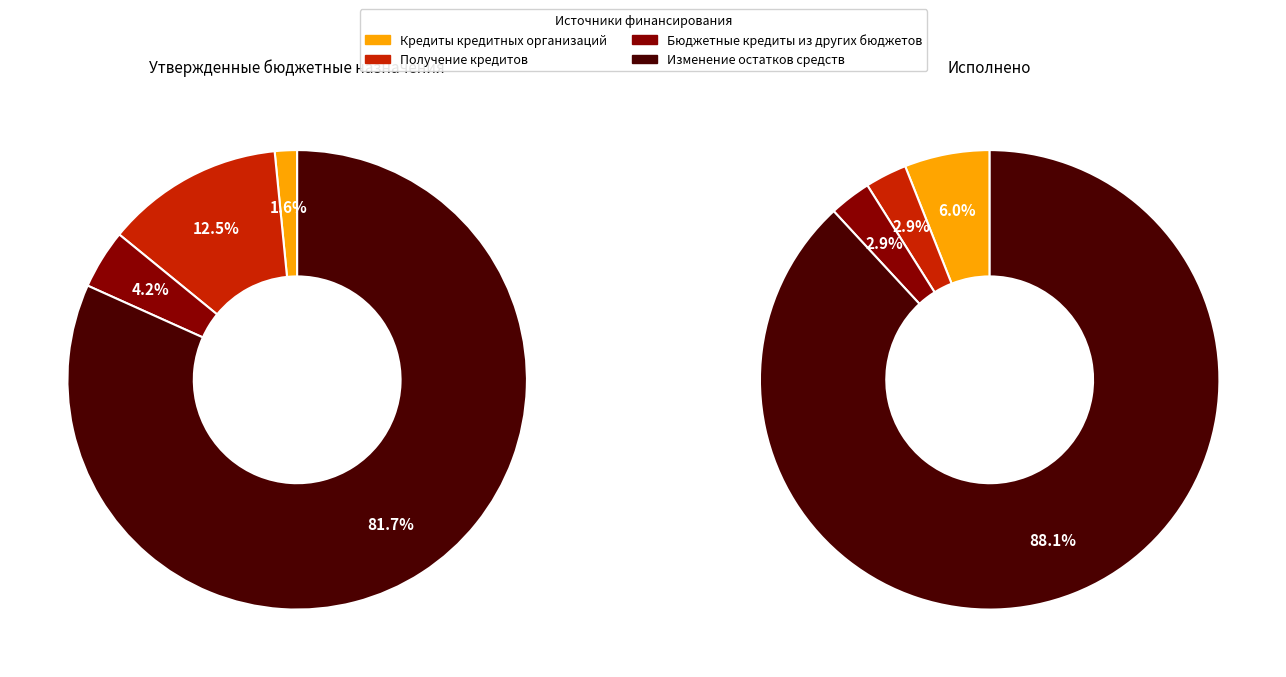

Which category has the smallest portion of the pie?

Кредиты кредитных организаций